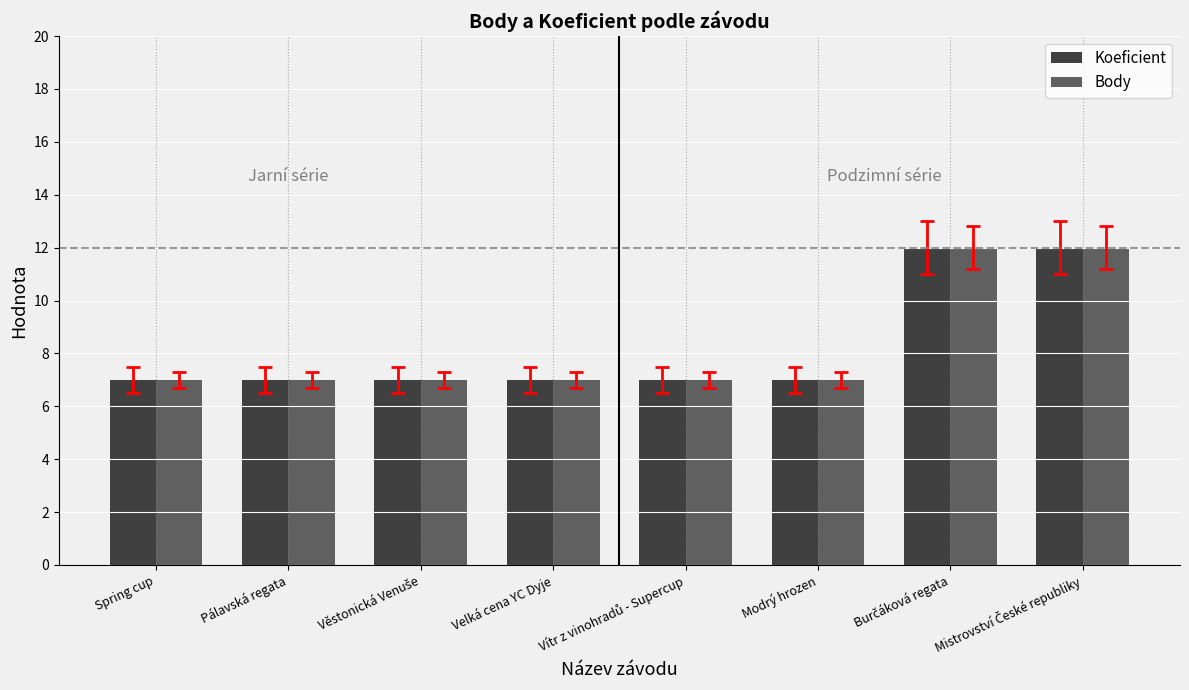

What are all the series names shown in the legend?

Koeficient, Body